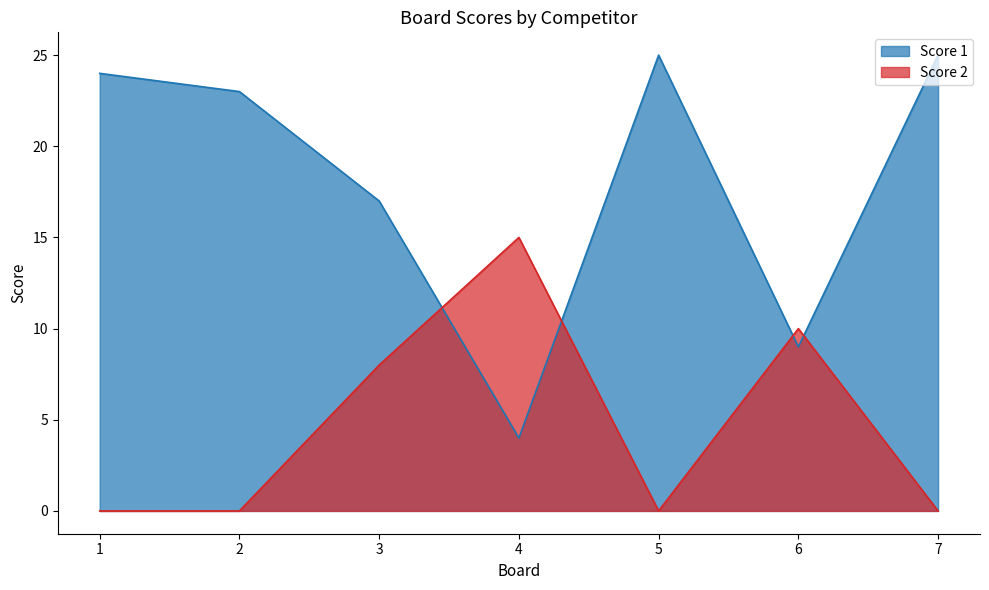

After their last crossing, which series has the higher values: Score 2 or Score 1?

Score 1